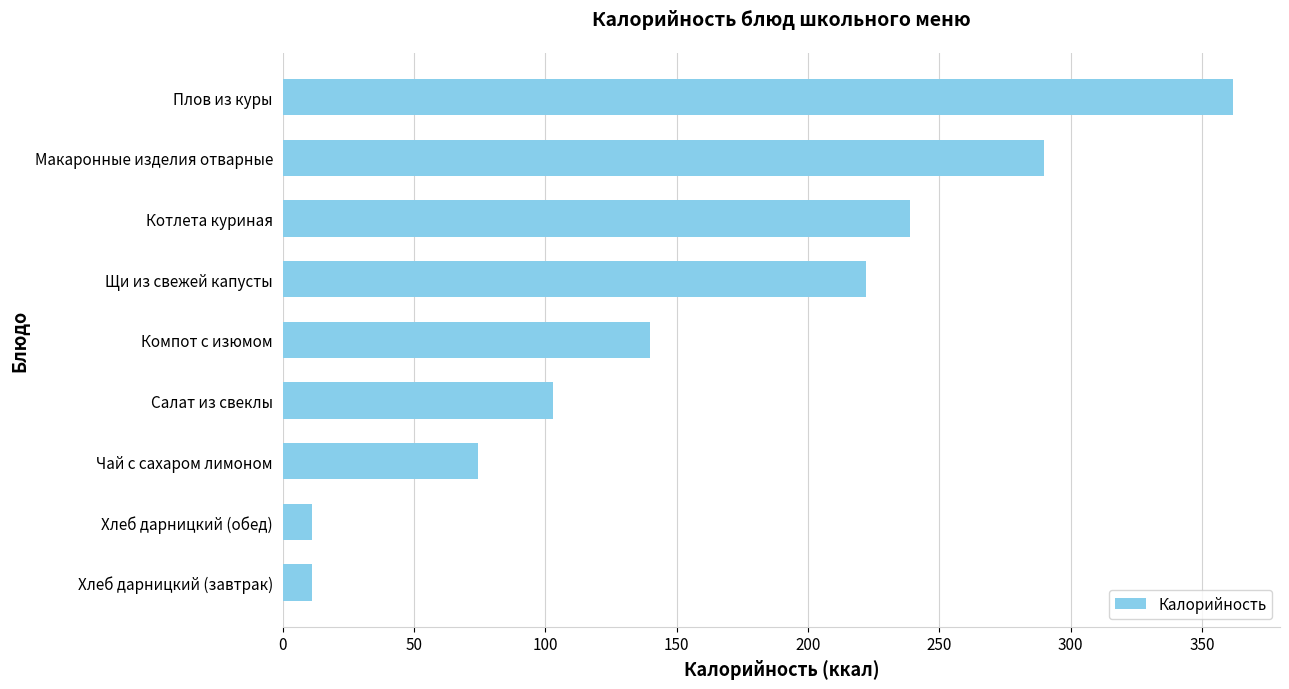

Reading top to bottom, extract all data points from this chart.

Плов из куры=361.7	Макаронные изделия отварные=289.8	Котлета куриная=238.8	Щи из свежей капусты=221.9	Компот с изюмом=139.9	Салат из свеклы=103.0	Чай с сахаром лимоном=74.3	Хлеб дарницкий (обед)=11.0	Хлеб дарницкий (завтрак)=11.0